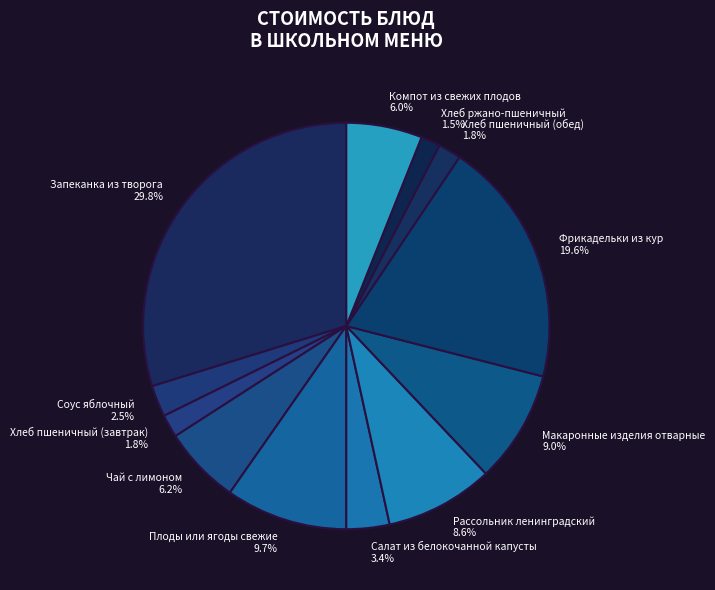

Approximately how many times larger is the value at Хлеб ржано-пшеничный compared to Хлеб пшеничный (обед)?

0.8